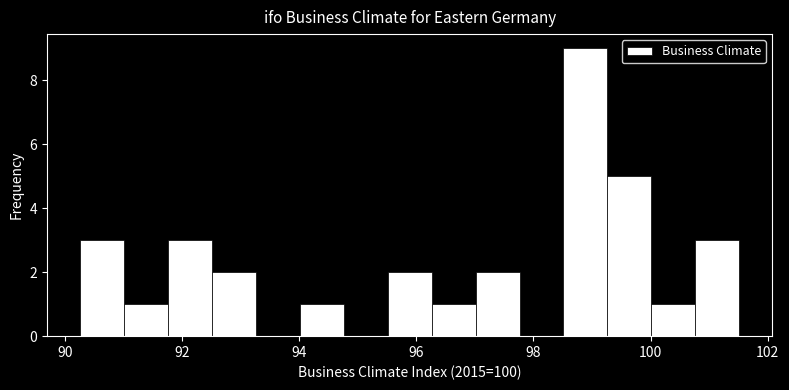

Read against the x-axis, roughly where is the centre of the tallest bar?

98.8